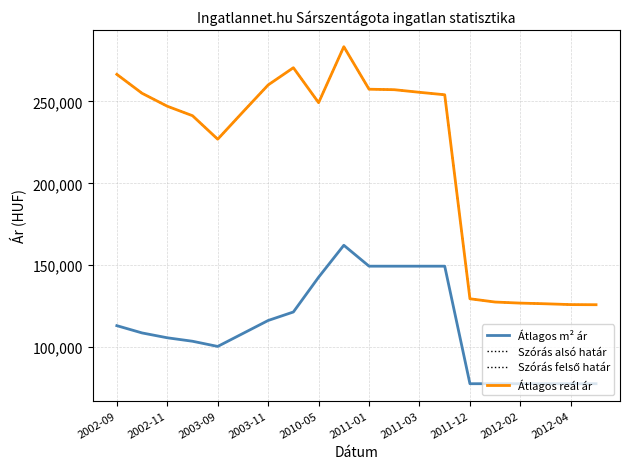

Is this an area chart (filled region under the line)?

No